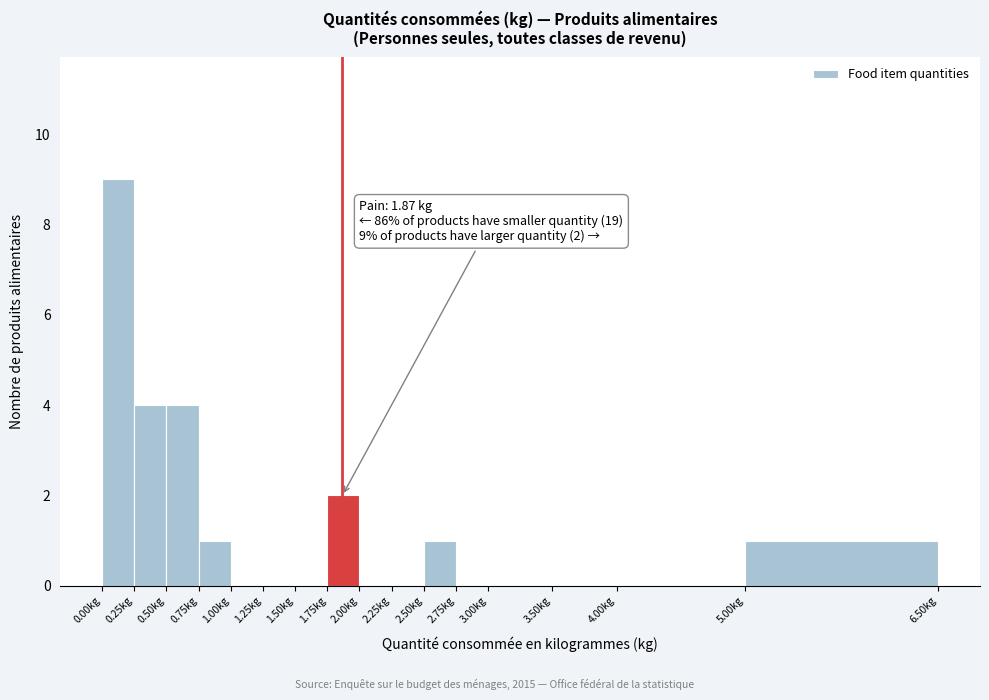

Which range on the x-axis has the tallest bar?

0.00 to 0.25